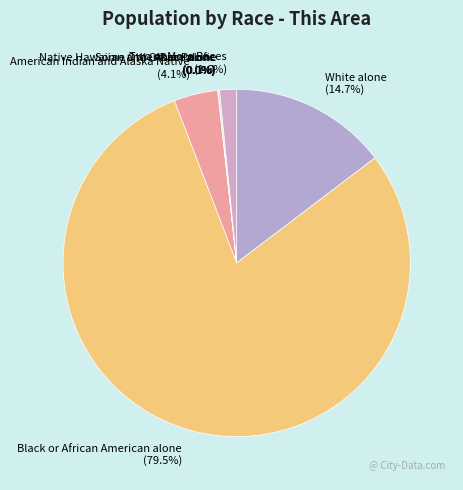

Rank the categories by value from lowest to highest.

Native Hawaiian and Other Pacific, Asian alone, Some Other Race alone, Two or More Races, American Indian and Alaska Native, White alone, Black or African American alone